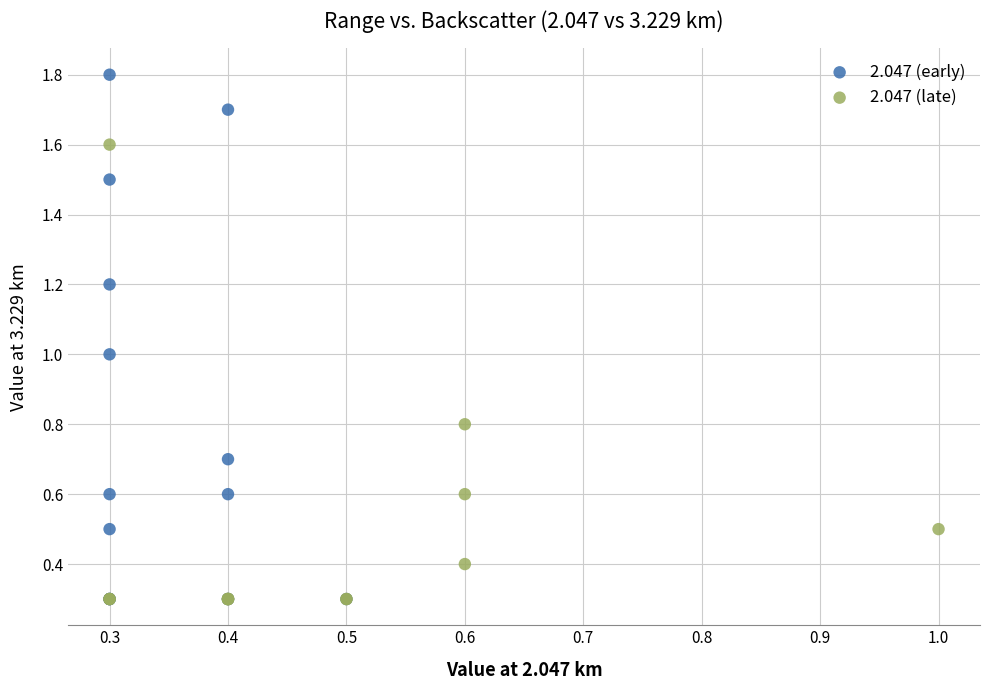

Which series has the widest spread of Y values?

2.047 (early)